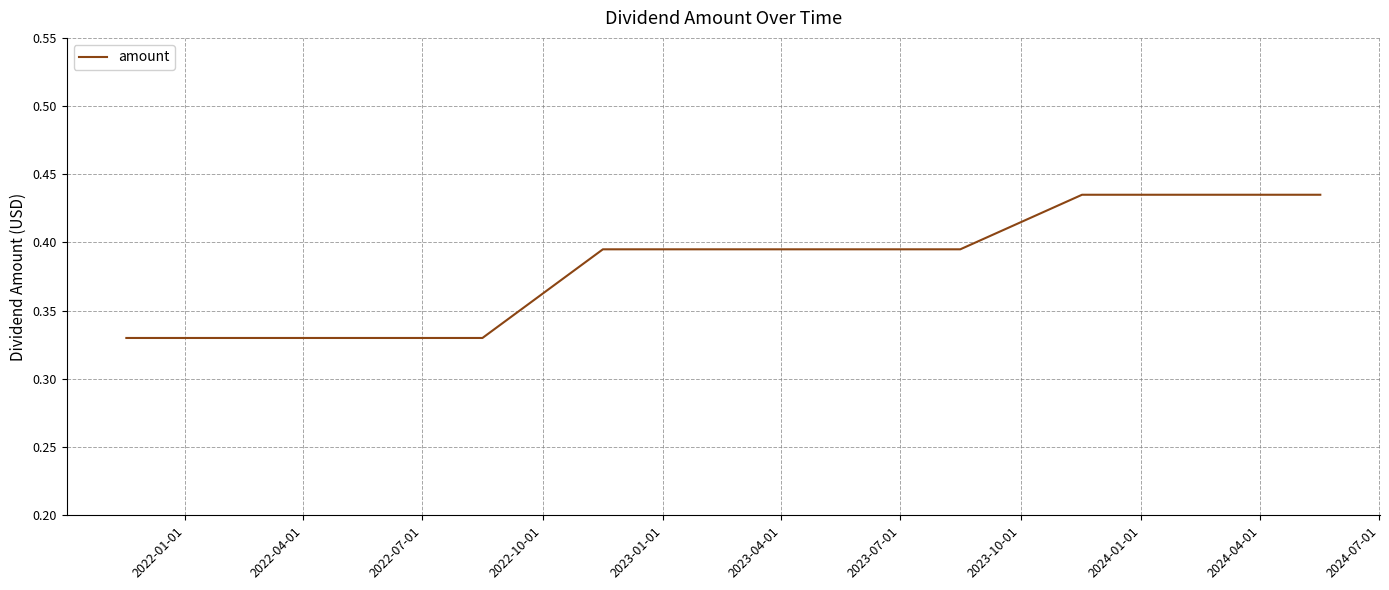

How many lines are shown in the chart?

1